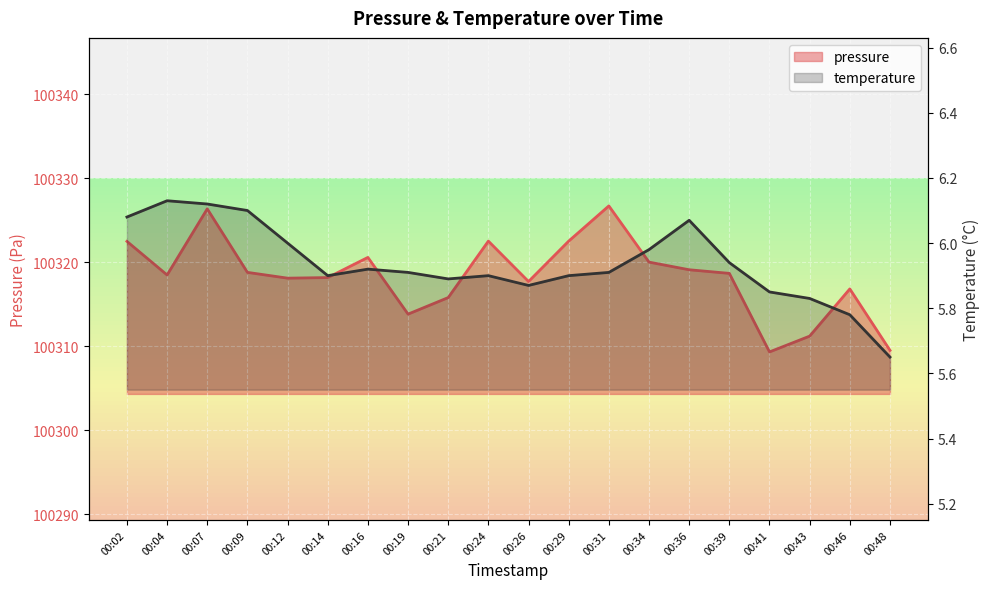

The value of temperature at 00:04 is 6.1. True or false?

True